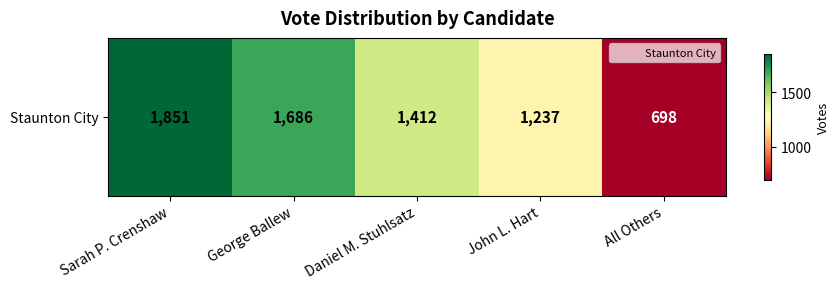

What is the sum of the values at John L. Hart and George Ballew?

2923